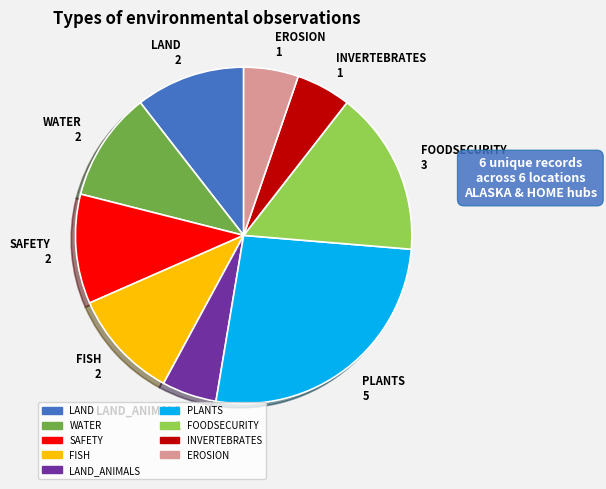

How many slices are in this pie chart?

9